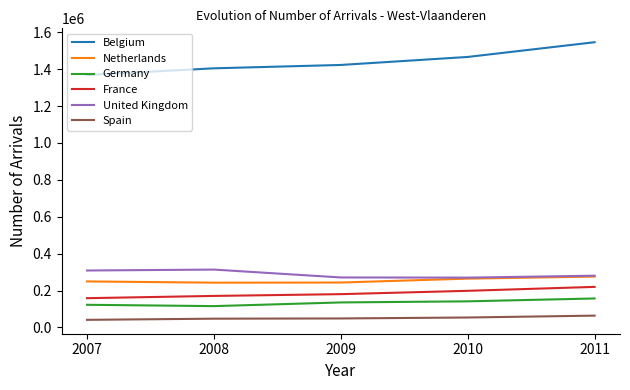

What are all the series names shown in the legend?

Belgium, Netherlands, Germany, France, United Kingdom, Spain